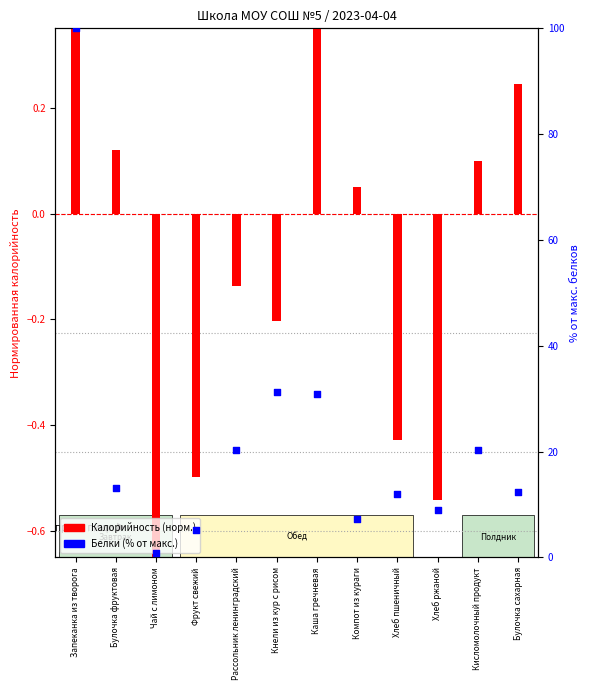

Which series has the largest Y range (max minus min)?

Белки (% от макс.)